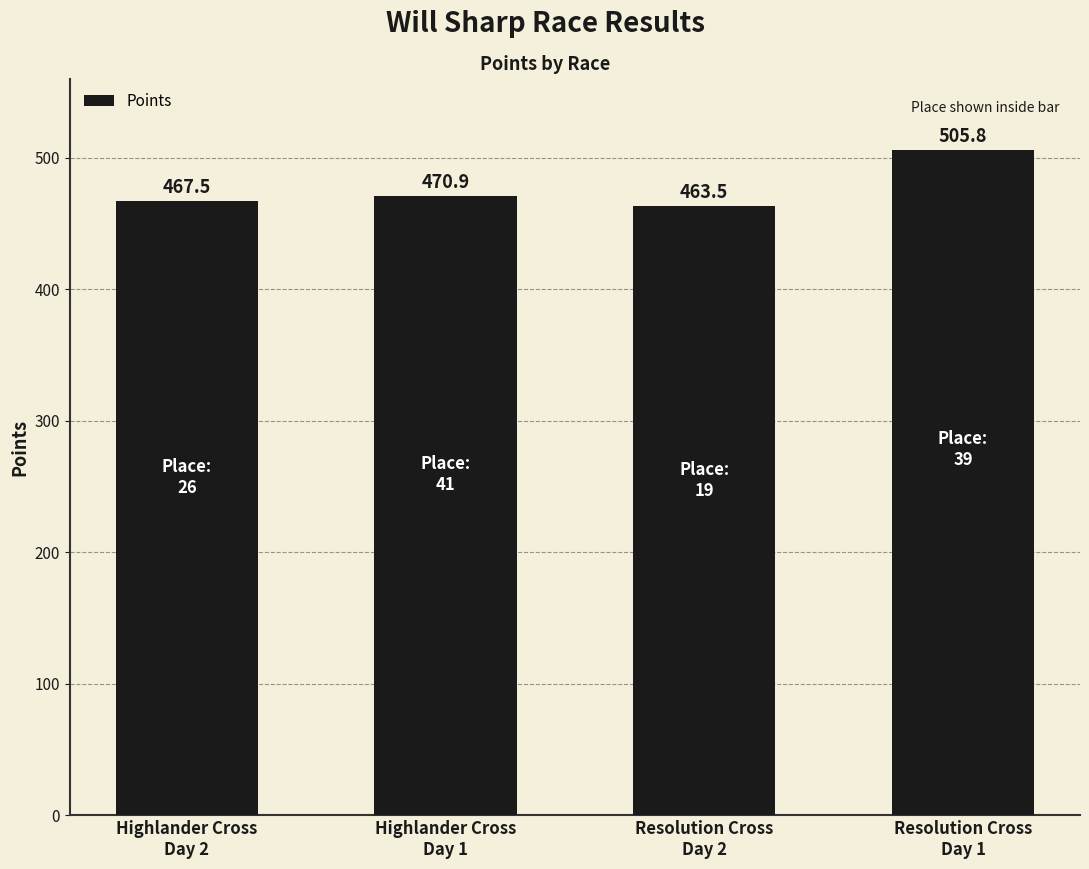

At which label is the value closest to 484?

Highlander Cross
Day 1